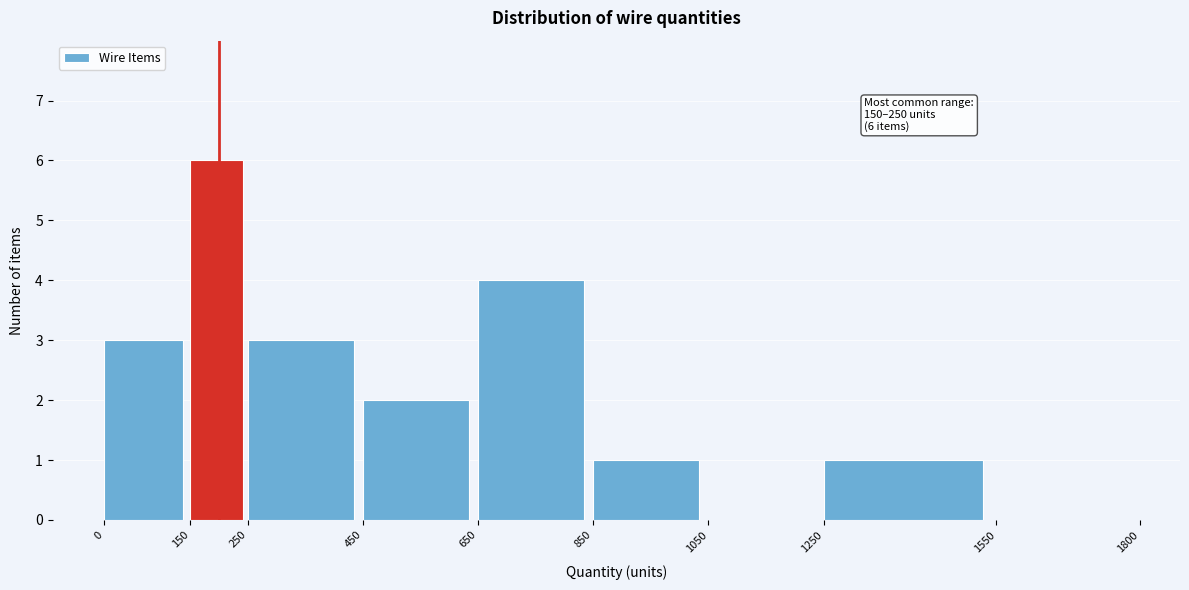

Over which range of the x-axis is the bar tallest?

150 to 250